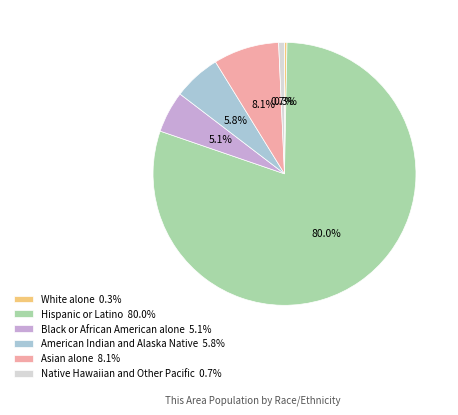

Is there a majority slice in this chart?

Yes